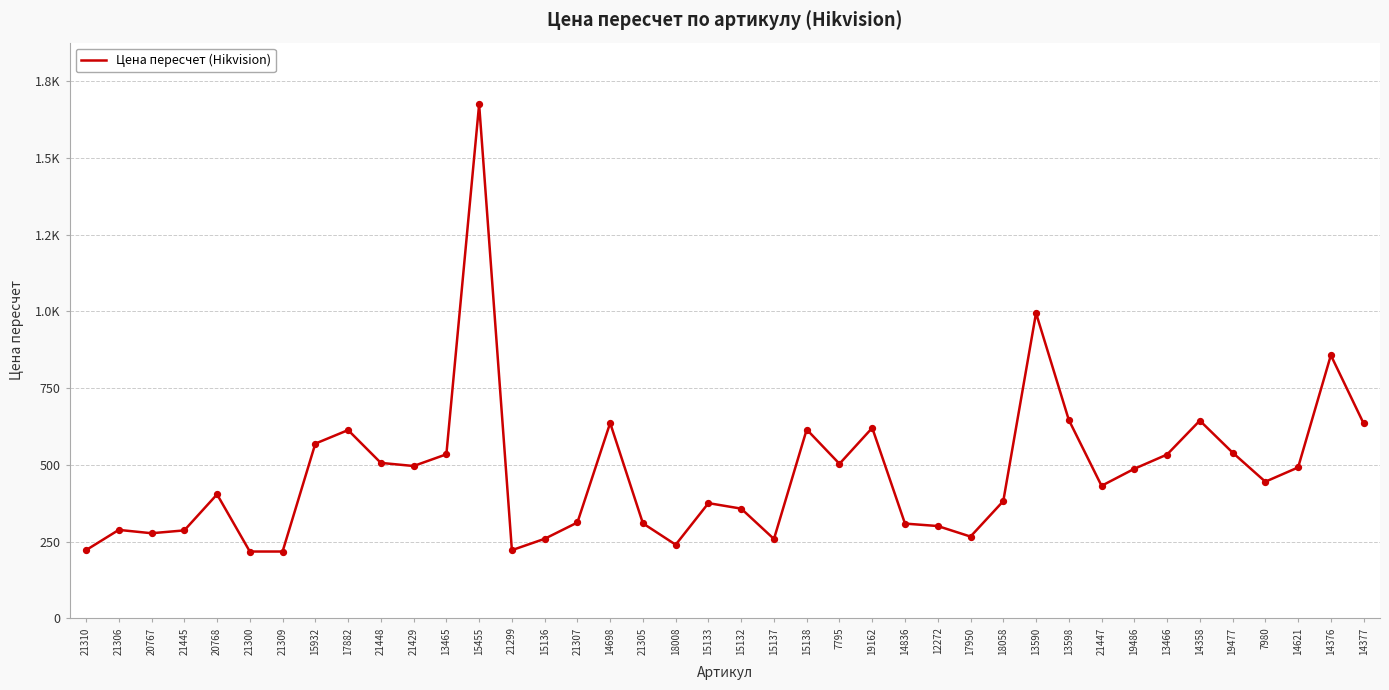

What is the change in value from 21310 to 17882?

+391.2